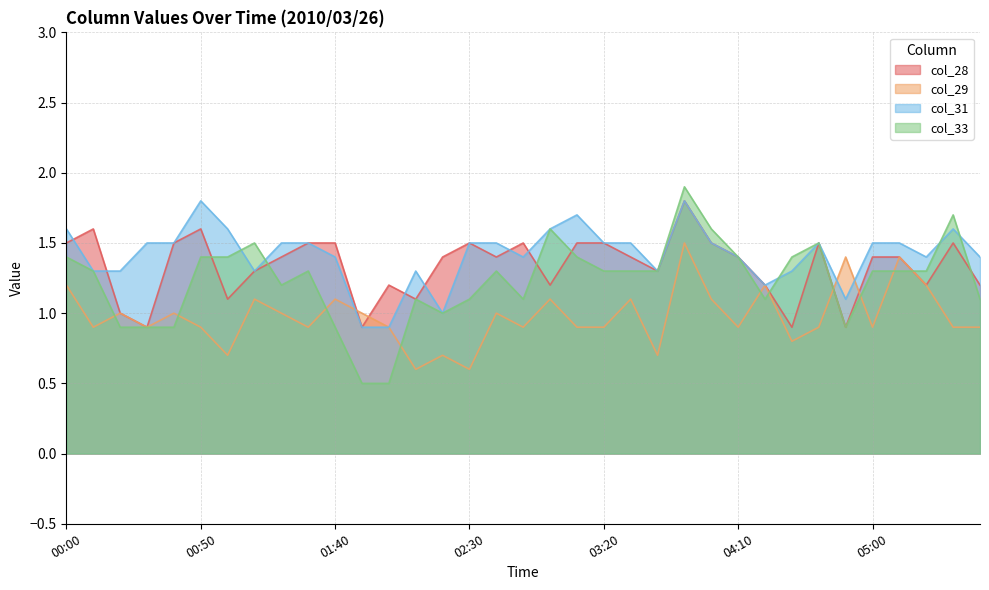

What is the difference between the maximum and minimum values in the col_33 series?

1.4